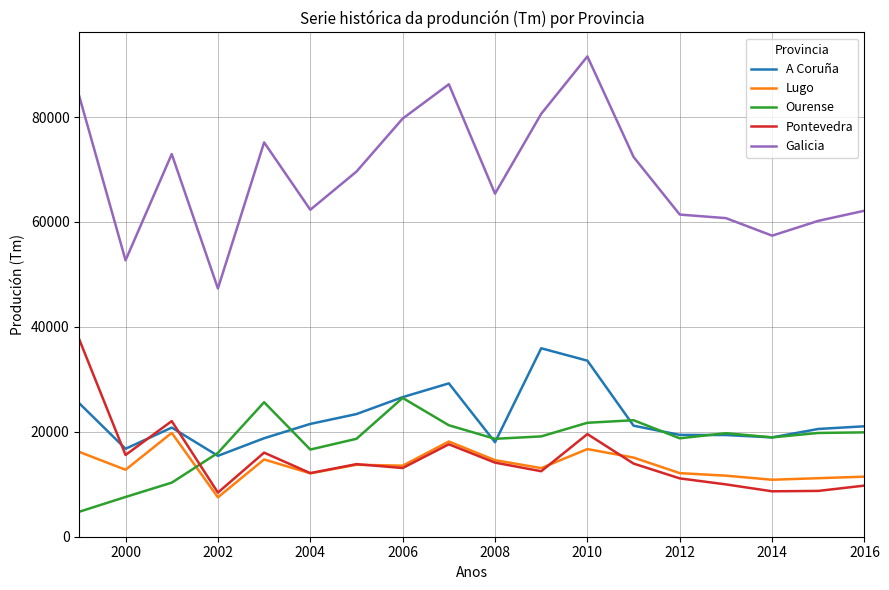

True or false: Galicia and Pontevedra cross at least once.

False